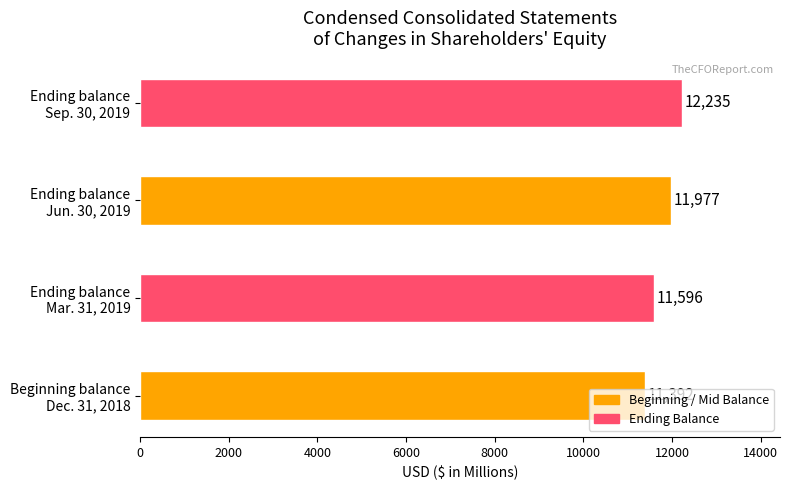

Does the chart contain any negative values?

No